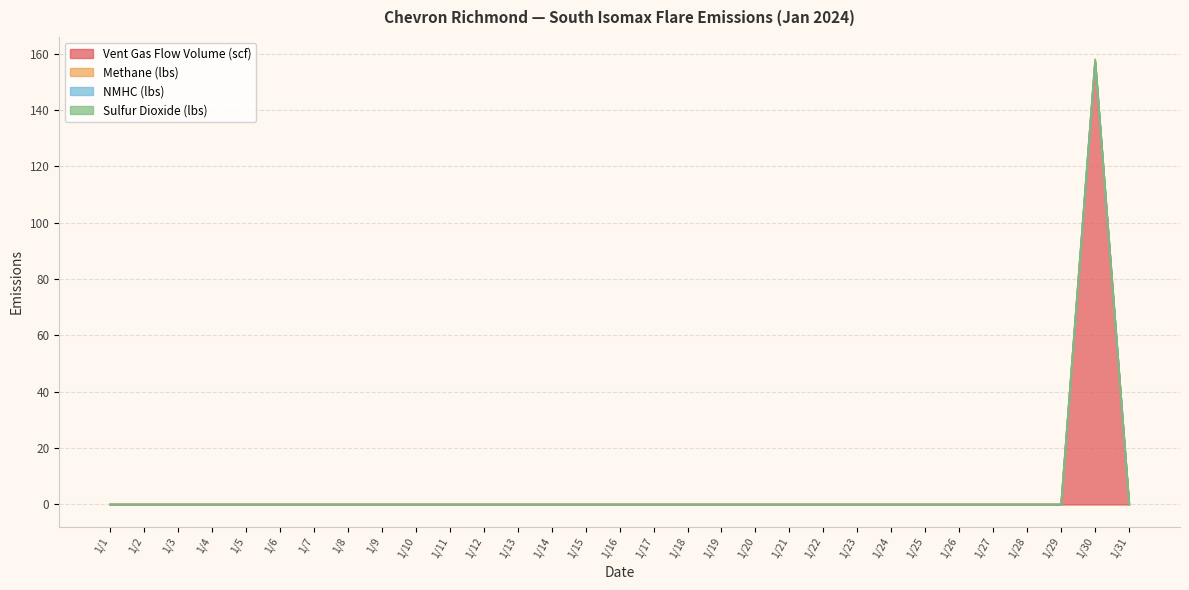

What is the average value of the Methane (lbs) series?

5.1